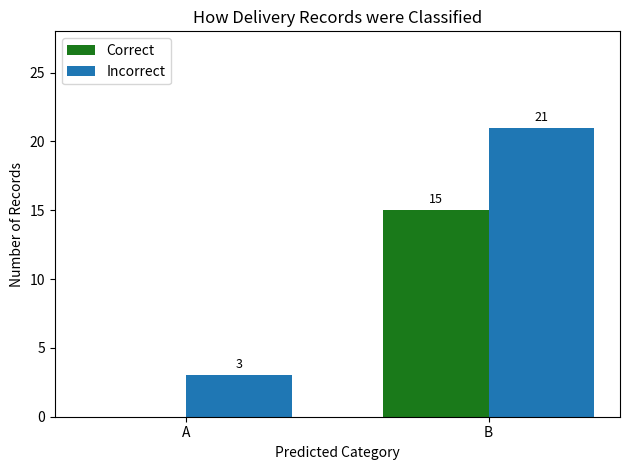

What is the spread (max minus min) of values at A?

3